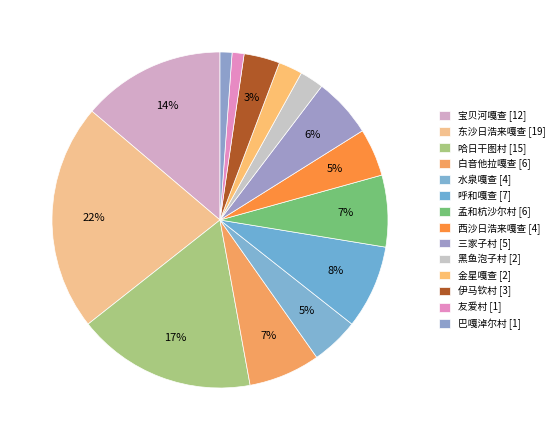

How many segments does this pie chart have?

14